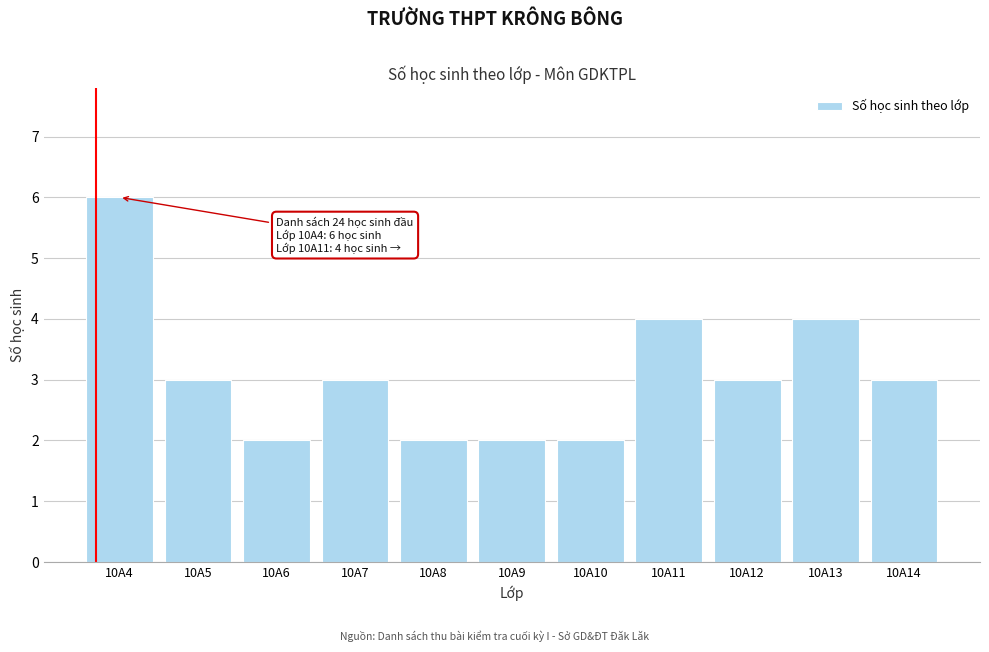

Reading left to right, list all the values displayed in this chart.

10A4=6	10A5=3	10A6=2	10A7=3	10A8=2	10A9=2	10A10=2	10A11=4	10A12=3	10A13=4	10A14=3